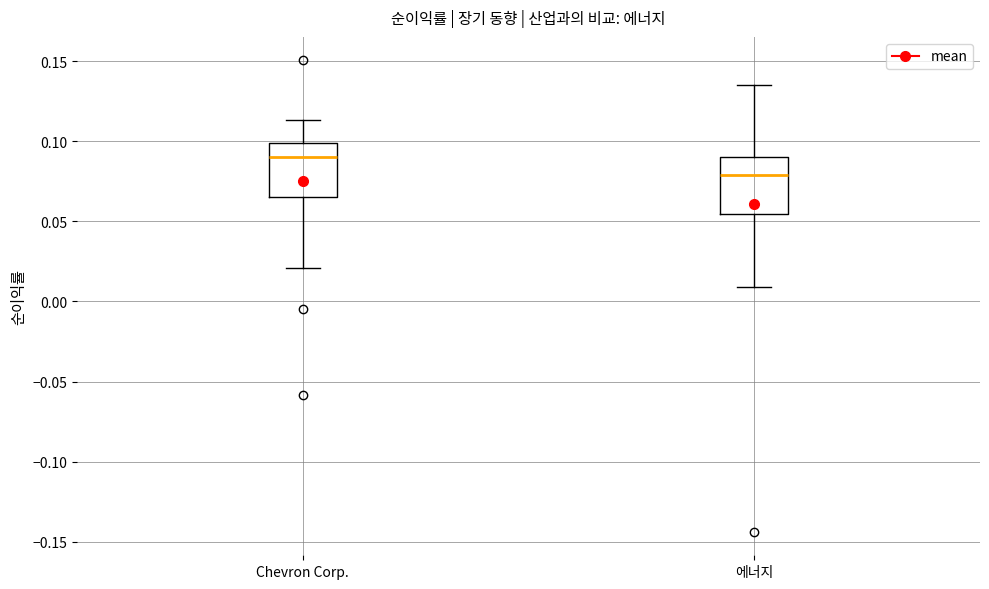

Reading left to right, transcribe this box plot: for each box, give where its median line is, the range the box spans, and where its two whiskers end, as read against the y-axis. The values are not printed on the chart, so give them approximately, as read against the axis.

Chevron Corp.: median 0.090, box 0.065 to 0.100, whiskers 0.020 to 0.115
에너지: median 0.080, box 0.055 to 0.090, whiskers 0.010 to 0.135